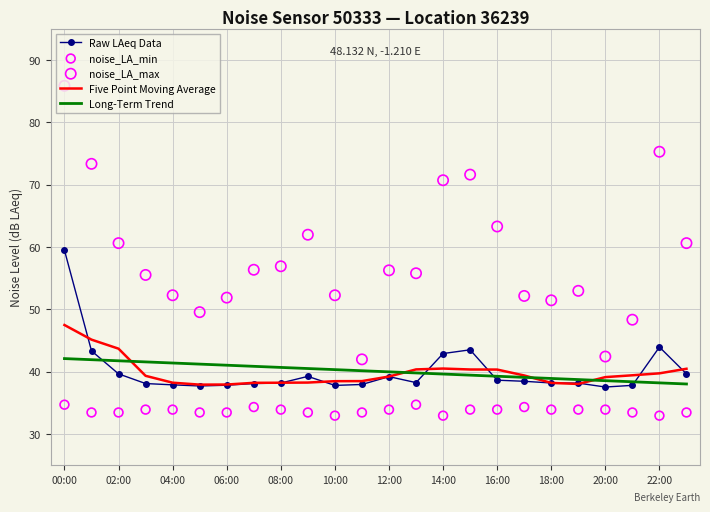

Which series contains the lowest Y value?

noise_LA_min